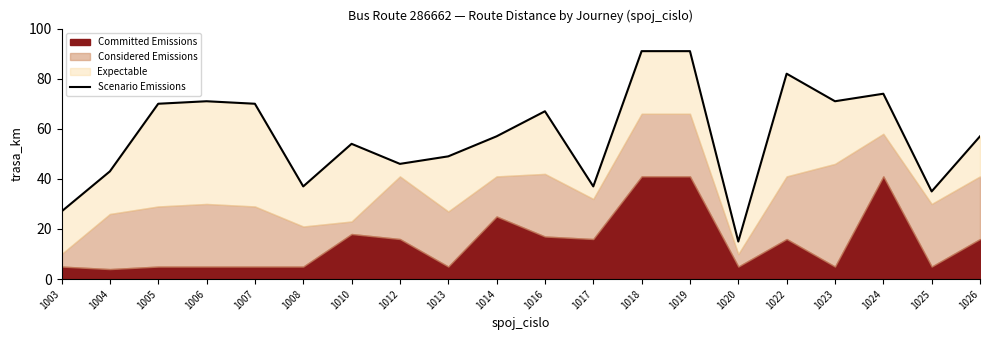

True or false: the data shows 91 at 1019.

True